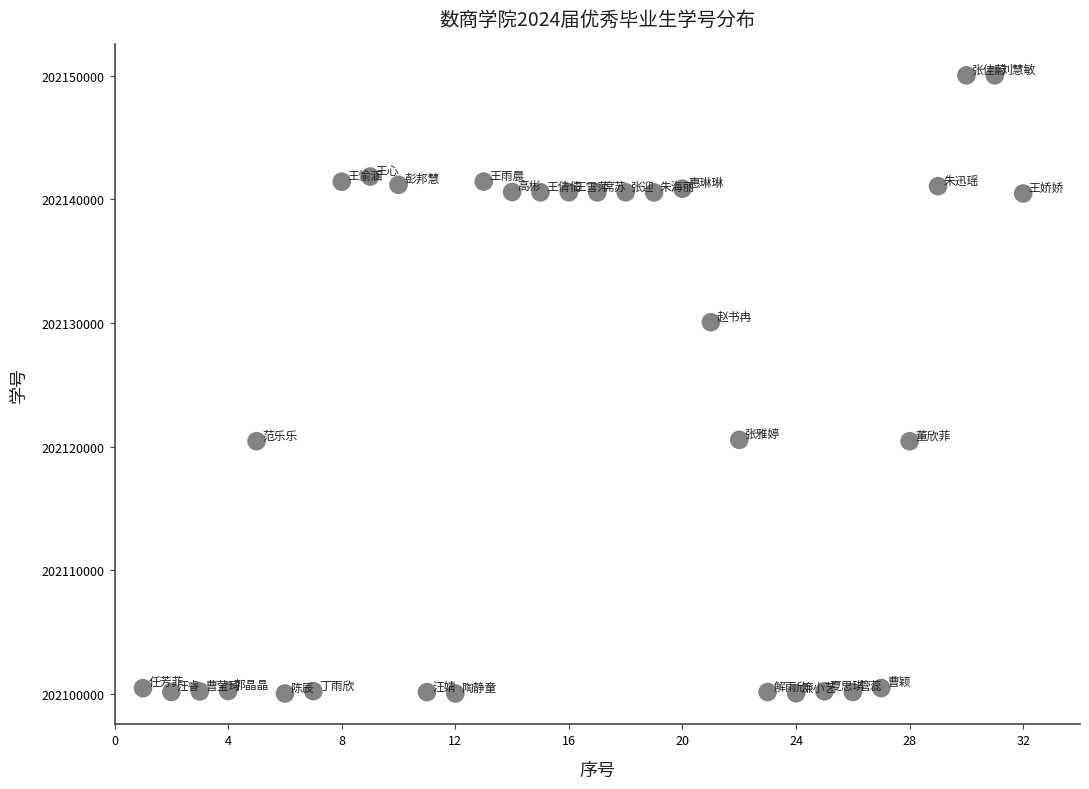

What is the range of X values (max minus min)?

31